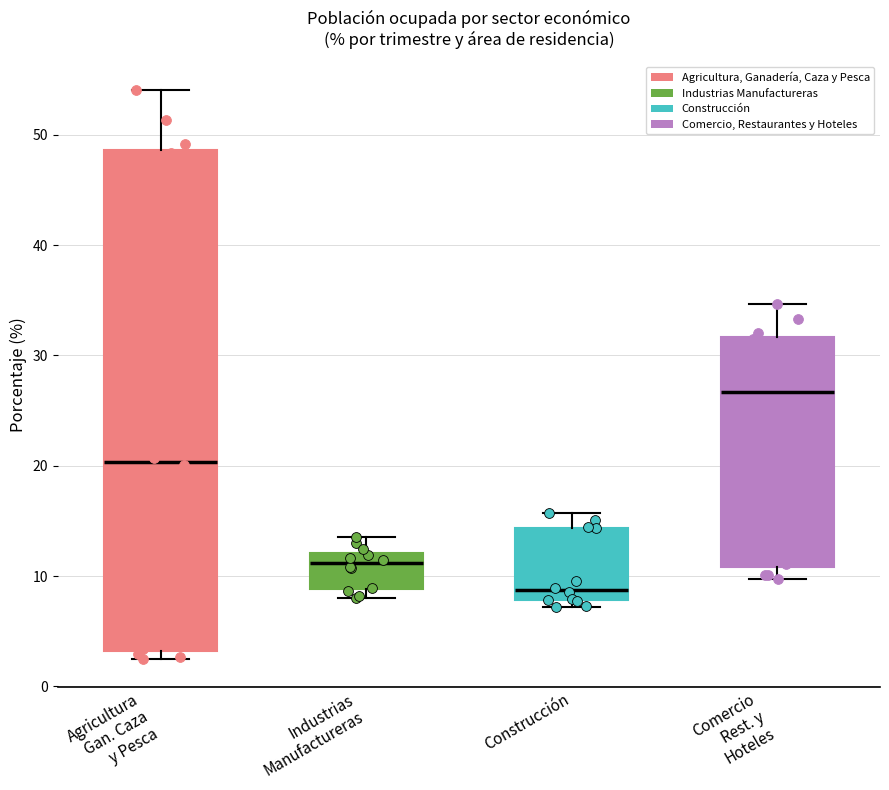

Reading left to right, transcribe this box plot: for each box, give where its median line is, the range the box spans, and where its two whiskers end, as read against the y-axis. The values are not printed on the chart, so give them approximately, as read against the axis.

Agricultura Gan. Caza y Pesca: median 20, box 3 to 49, whiskers 3 (just below the box's lower edge) to 54
Industrias Manufactureras: median 11, box 9 to 12, whiskers 8 to 14
Construcción: median 9, box 8 to 14, whiskers 7 to 16
Comercio Rest. y Hoteles: median 27, box 11 to 32, whiskers 10 to 35